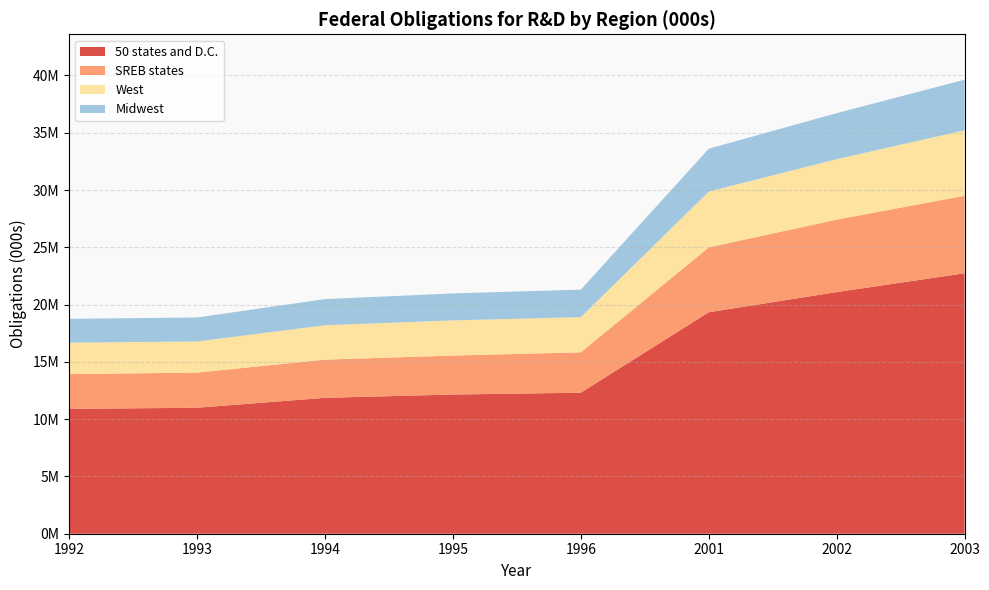

Reading left to right, list all the values displayed in this chart.

50 states and D.C.: 1992=10897352	1993=10995913	1994=11863165	1995=12150104	1996=12308744	2001=19332144	2002=21090934	2003=22735762
SREB states: 1992=3035439	1993=3068970	1994=3333646	1995=3400551	1996=3525922	2001=5662328	2002=6325373	2003=6762715
West: 1992=2746457	1993=2715401	1994=3003048	1995=3068998	1996=3072879	2001=4869852	2002=5277676	2003=5715027
Midwest: 1992=2079009	1993=2097154	1994=2278912	1995=2355628	1996=2400709	2001=3743081	2002=4017511	2003=4418923